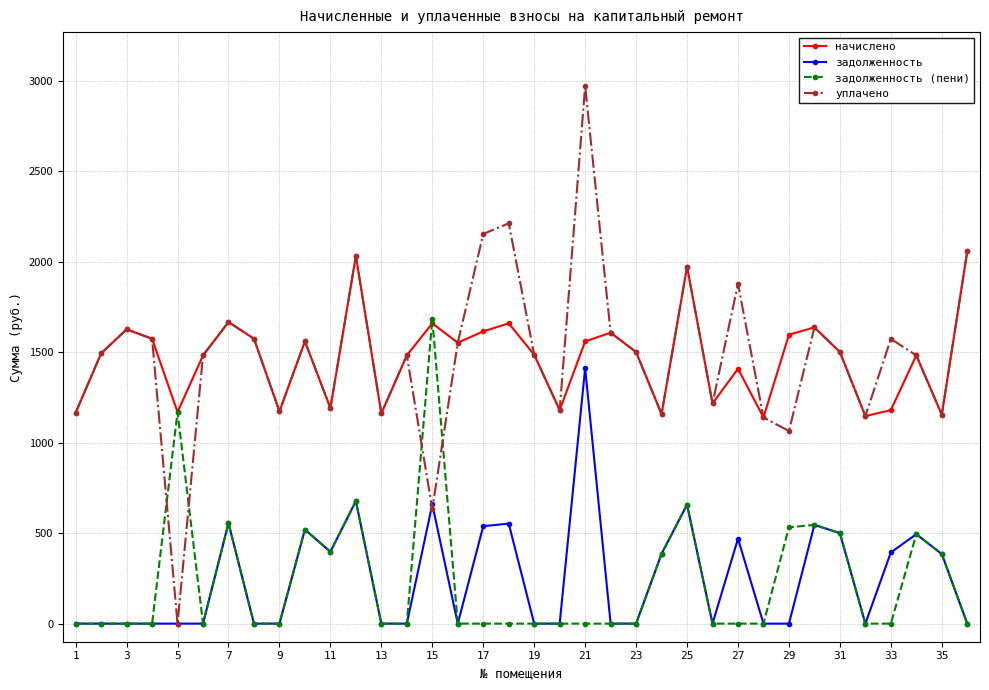

True or false: начислено and задолженность cross at least once.

False